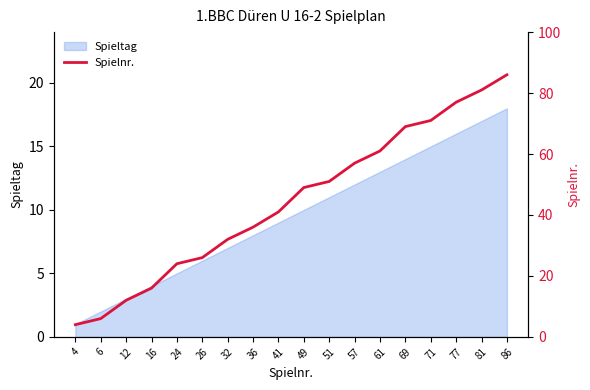

What is the sum of all values?

799